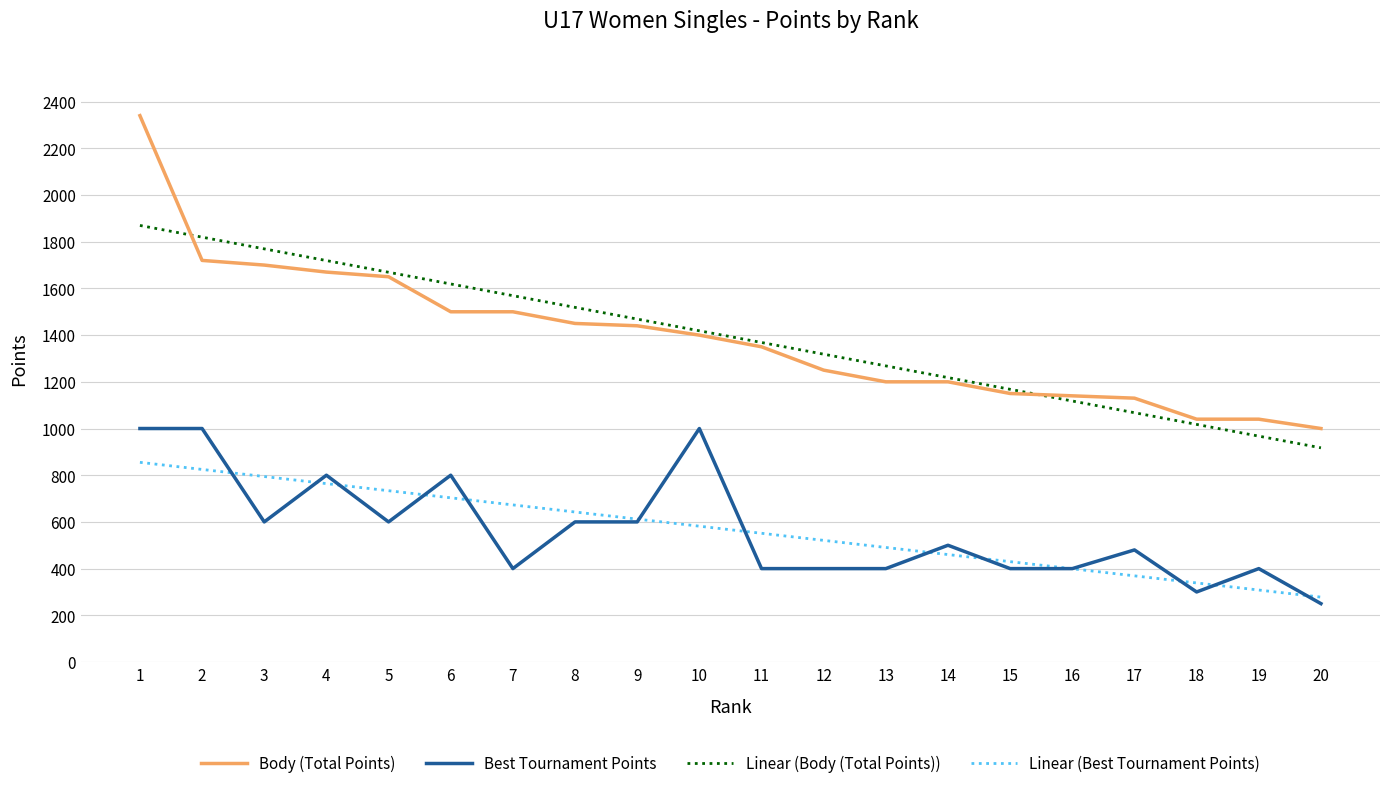

At how many categories does at least one series exceed 288?

20